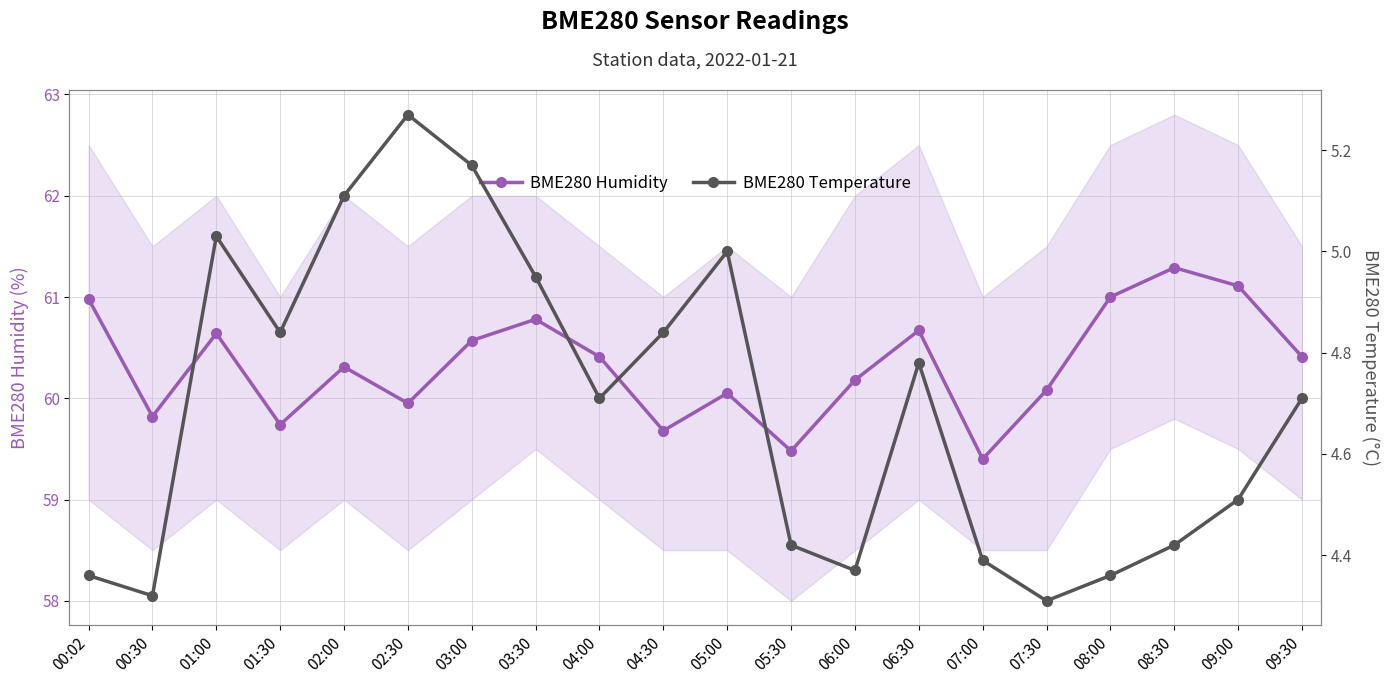

What is the average value of the BME280 Temperature series?

4.7